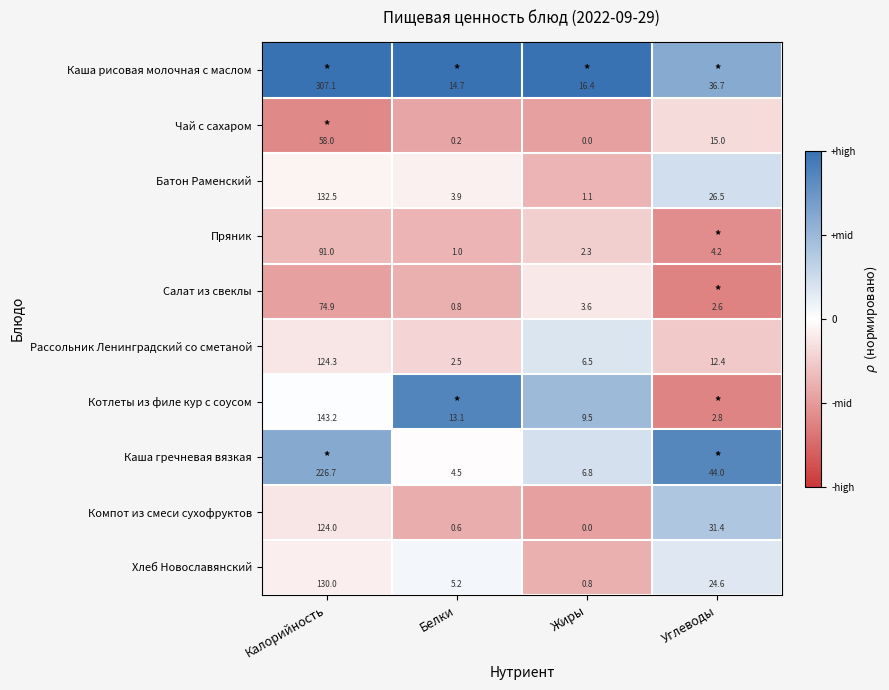

What is the maximum value for Пряник?

91.0